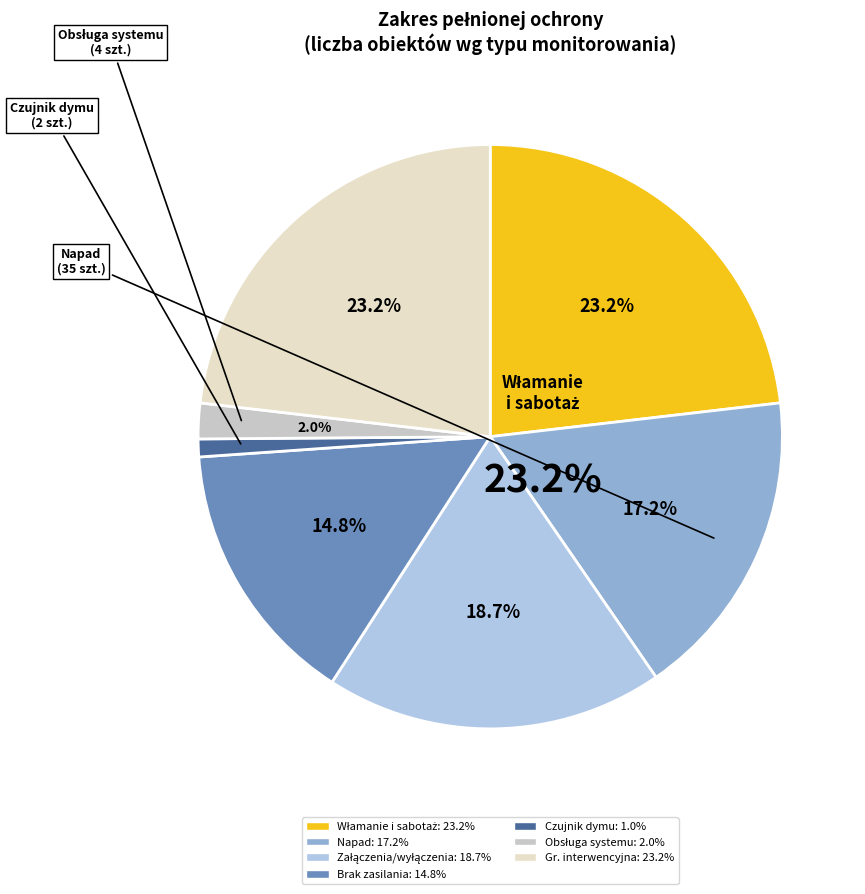

What is the change in value from Monitorowanie sygnału Brak zasilania to Wysyłanie grupy interwencyjnej?

+17